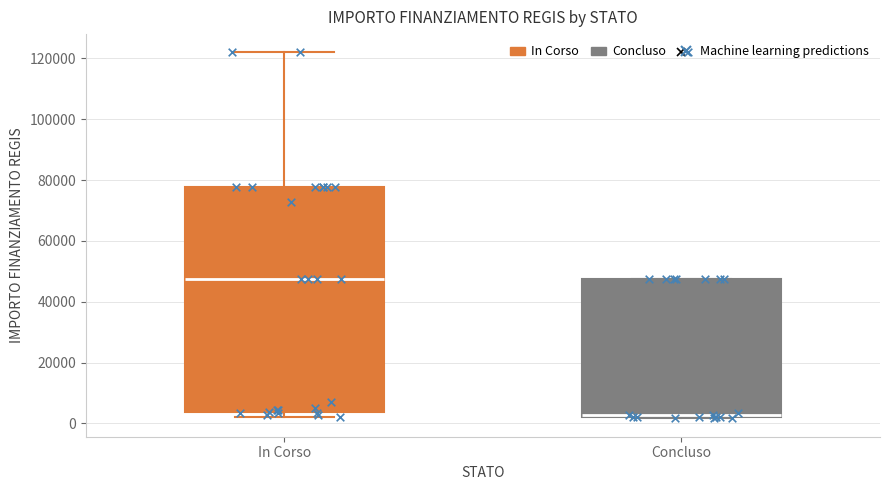

Reading left to right, read every box against the y-axis: the position of its median line, the range the box covers, and the ends of its whiskers. The values are not printed on the chart, so give them approximately, as read against the axis.

In Corso: median 48000, box 4000 to 78000, whiskers 2000 to 122000
Concluso: median 2000, box 2000 to 48000, whiskers 2000 to 48000